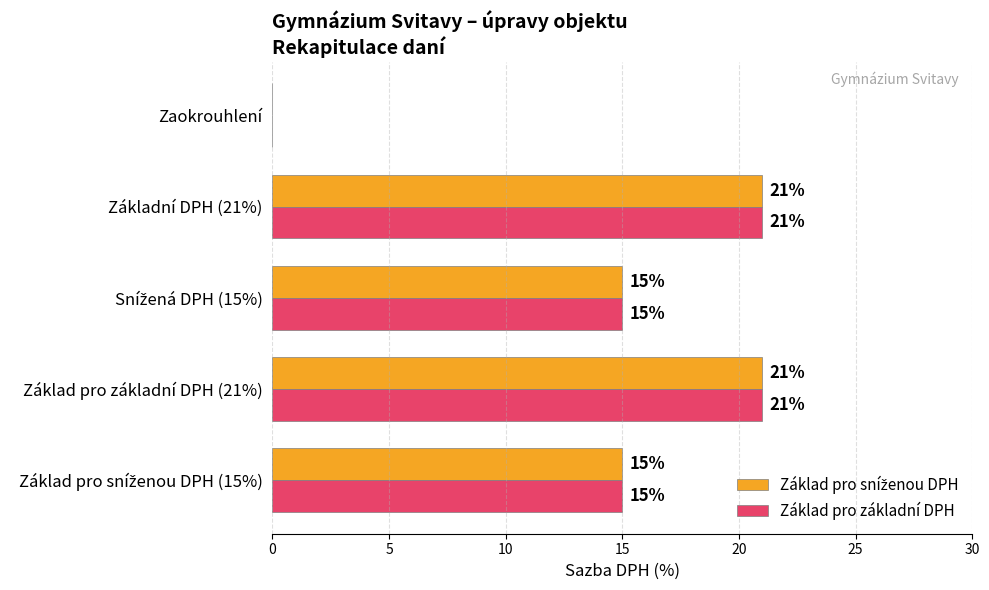

How many Základ pro základní DPH values are between 15 and 21?

4